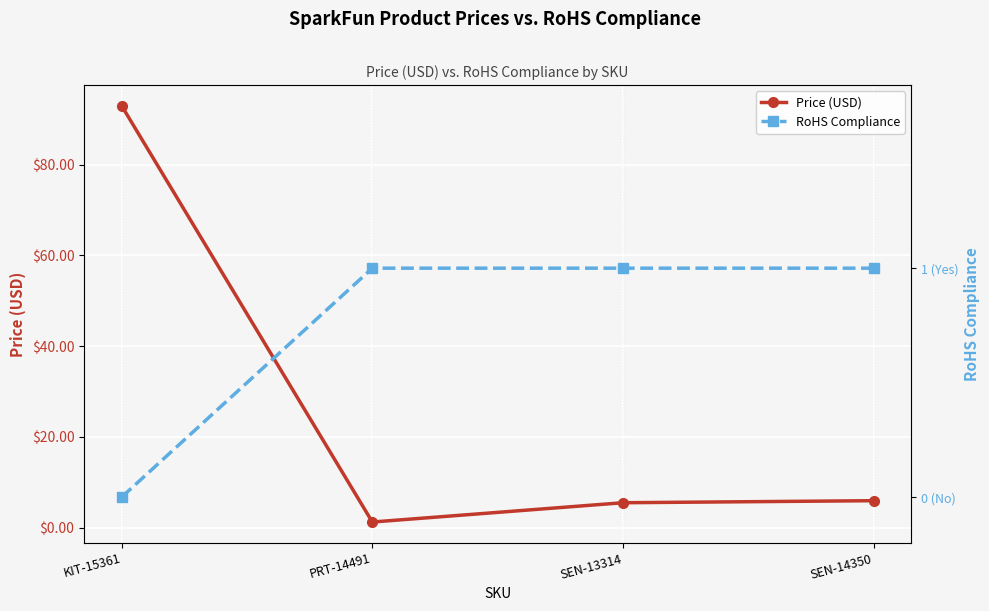

What is the maximum value shown in the chart?

93.0